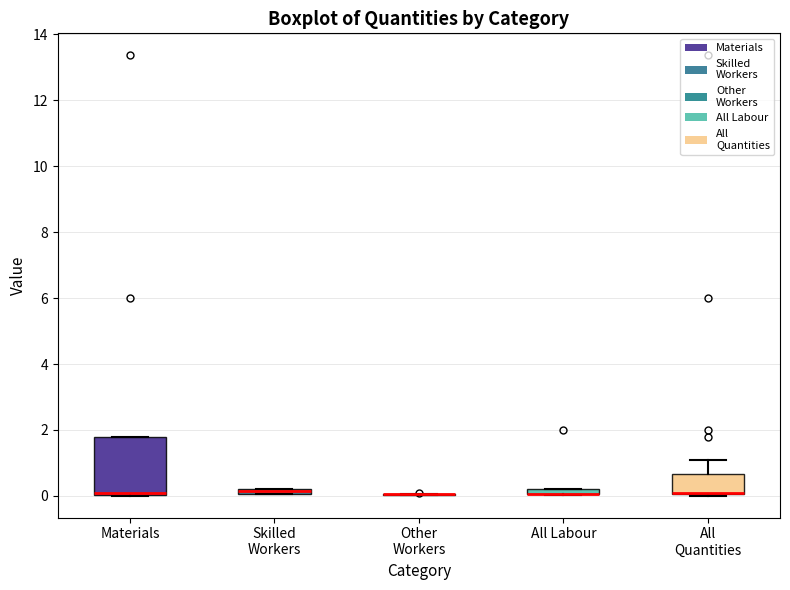

Which box is the tallest, from its lower edge to its upper edge?

Materials